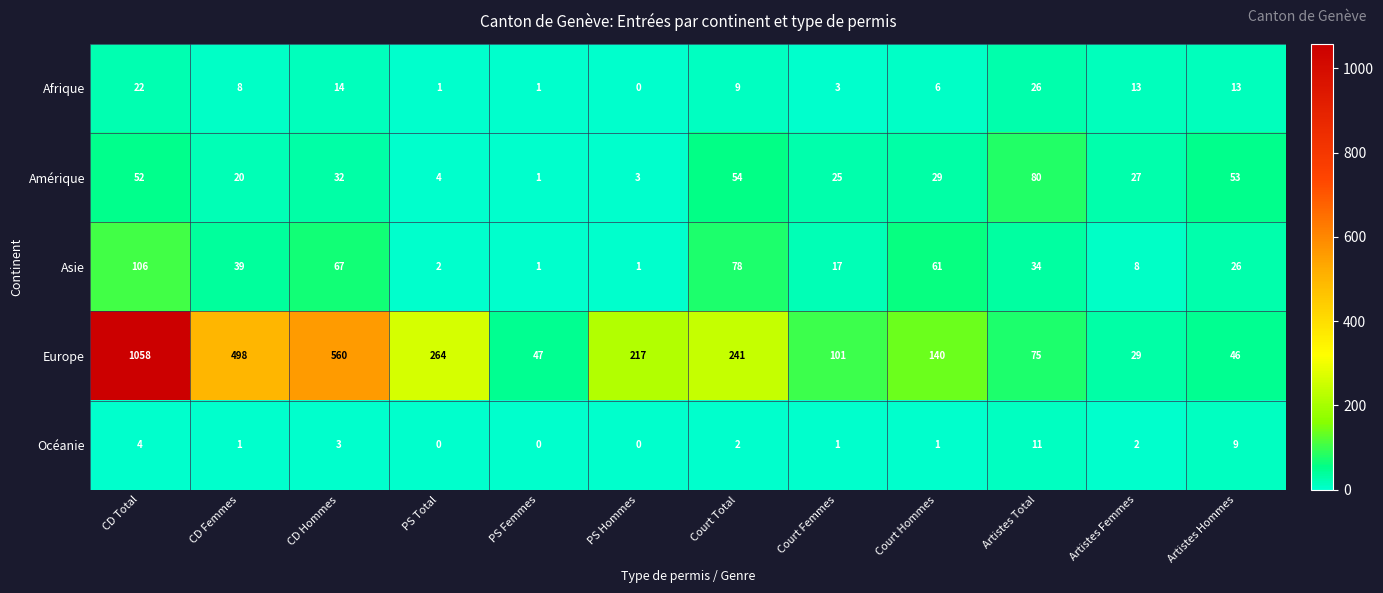

Which series changed the most between Court Hommes and Artistes Total?

Europe